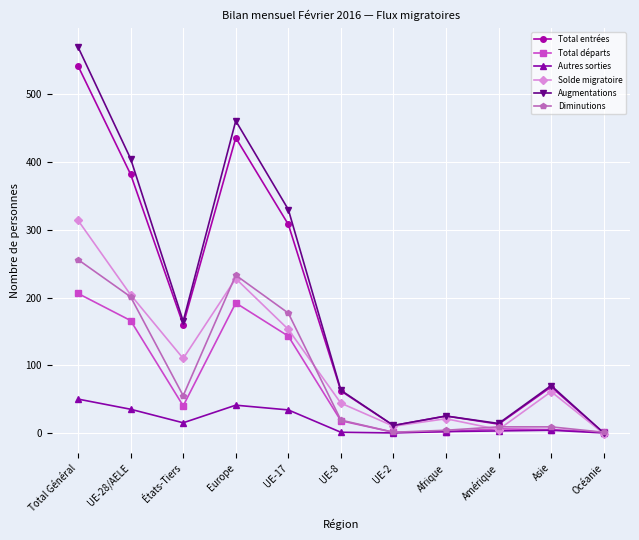

At which label is Total départs closest to 103?

UE-17